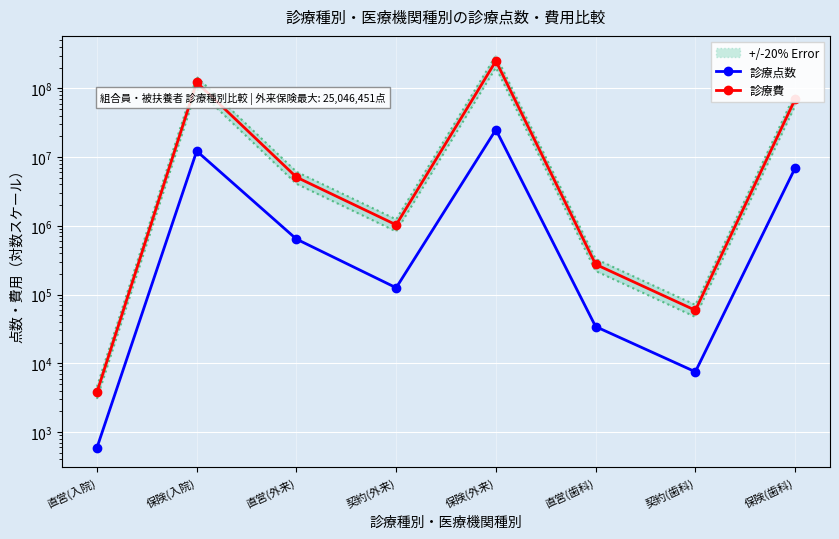

Which series has the widest spread of values?

診療費